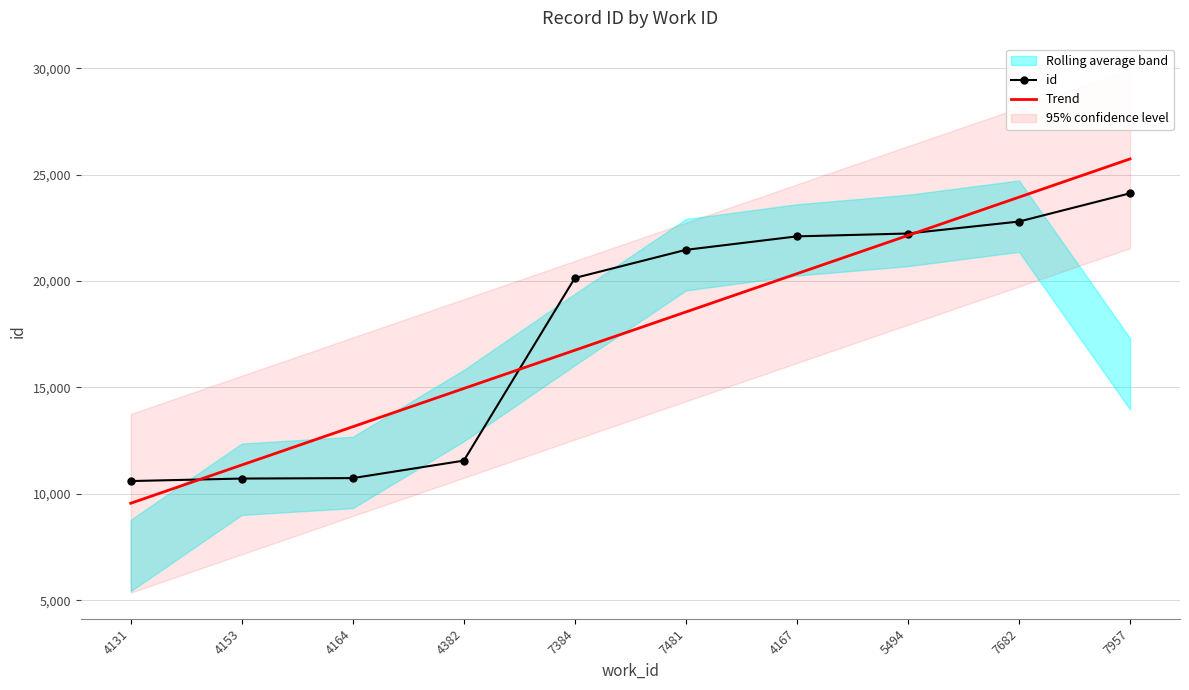

At how many categories does at least one series exceed 13486?

7